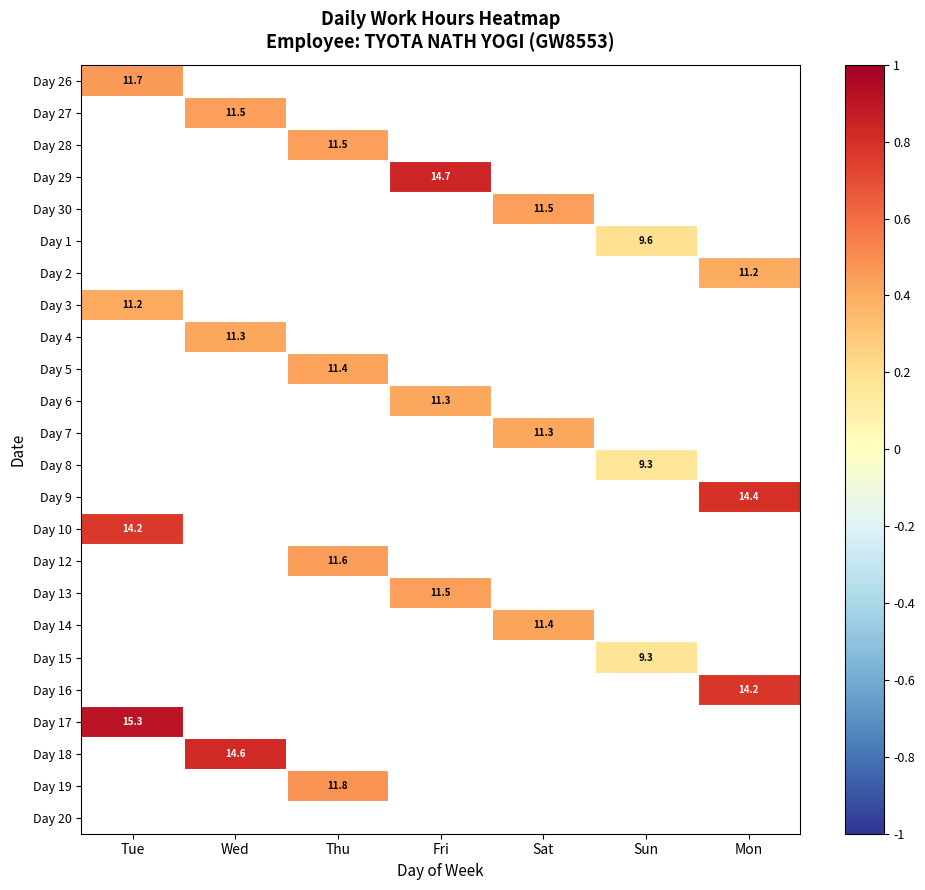

Which has a higher value, Fri or Thu?

Thu